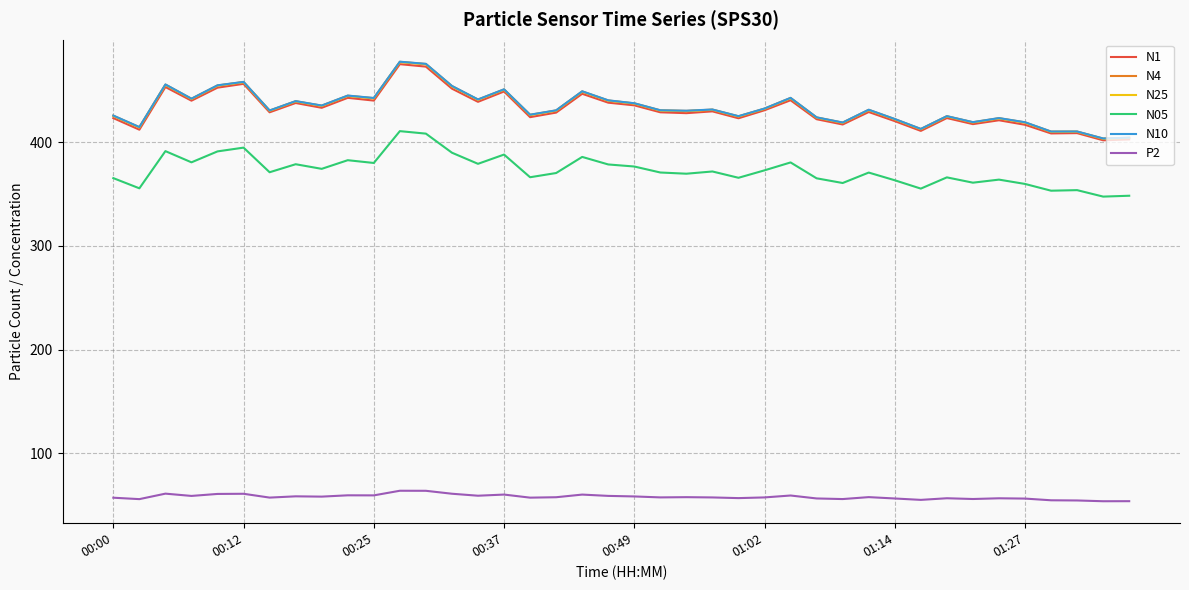

True or false: N05 and N25 cross at least once.

False